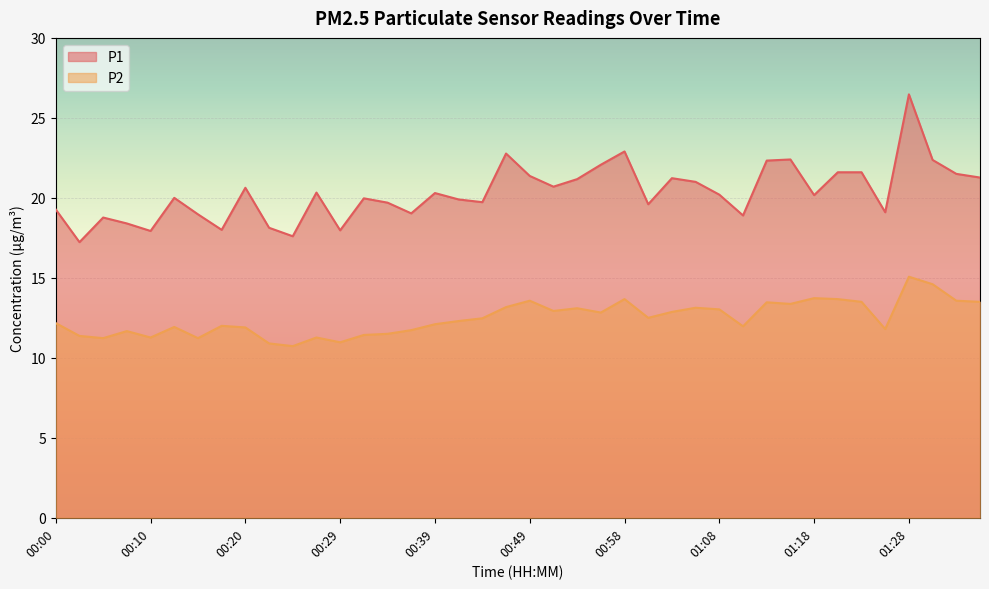

Reading left to right, extract all data points from this chart.

P1: 00:00=19.3	00:03=17.2	00:05=18.8	00:07=18.4	00:10=17.9	00:12=20.0	00:15=19.0	00:17=18.0	00:20=20.6	00:22=18.1	00:24=17.6	00:27=20.3	00:29=18.0	00:32=20.0	00:34=19.7	00:37=19.0	00:39=20.3	00:41=19.9	00:44=19.7	00:46=22.8	00:49=21.4	00:51=20.7	00:54=21.2	00:56=22.1	00:58=22.9	01:01=19.6	01:03=21.2	01:06=21.0	01:08=20.2	01:11=18.9	01:13=22.3	01:16=22.4	01:18=20.2	01:21=21.6	01:23=21.6	01:26=19.1	01:28=26.5	01:31=22.4	01:33=21.5	01:36=21.3
P2: 00:00=12.2	00:03=11.4	00:05=11.2	00:07=11.7	00:10=11.3	00:12=11.9	00:15=11.2	00:17=12.0	00:20=11.9	00:22=10.9	00:24=10.7	00:27=11.3	00:29=11.0	00:32=11.4	00:34=11.5	00:37=11.7	00:39=12.1	00:41=12.3	00:44=12.5	00:46=13.2	00:49=13.6	00:51=12.9	00:54=13.1	00:56=12.8	00:58=13.7	01:01=12.5	01:03=12.9	01:06=13.1	01:08=13.0	01:11=12.0	01:13=13.5	01:16=13.4	01:18=13.7	01:21=13.7	01:23=13.5	01:26=11.8	01:28=15.1	01:31=14.6	01:33=13.6	01:36=13.5